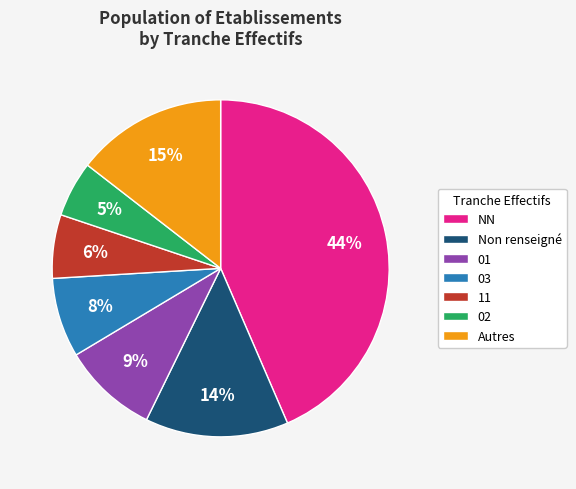

Is it true that 01 is 4% of the pie?

False